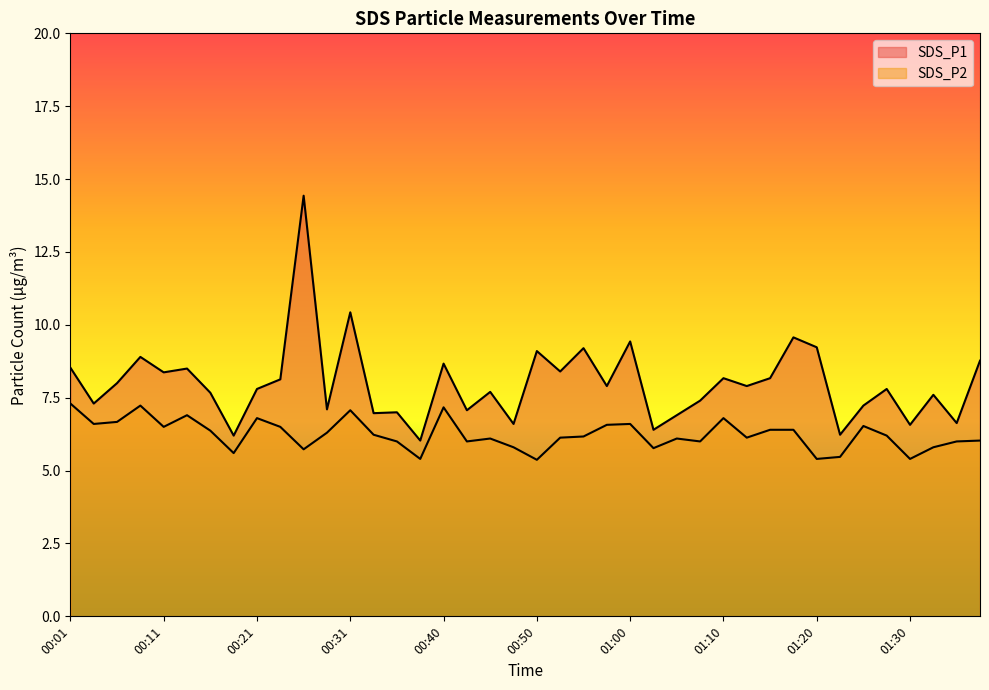

At which label is SDS_P1 closest to 10?

00:31